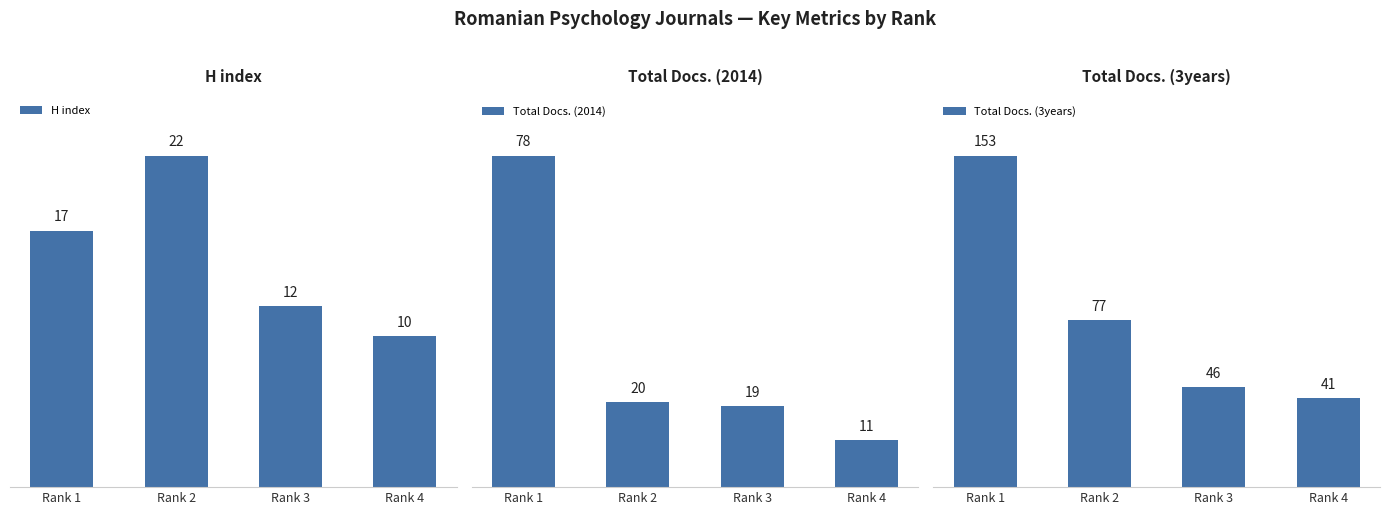

List the labels in order of Total Docs. (2014) value, largest first.

Rank 1, Rank 2, Rank 3, Rank 4